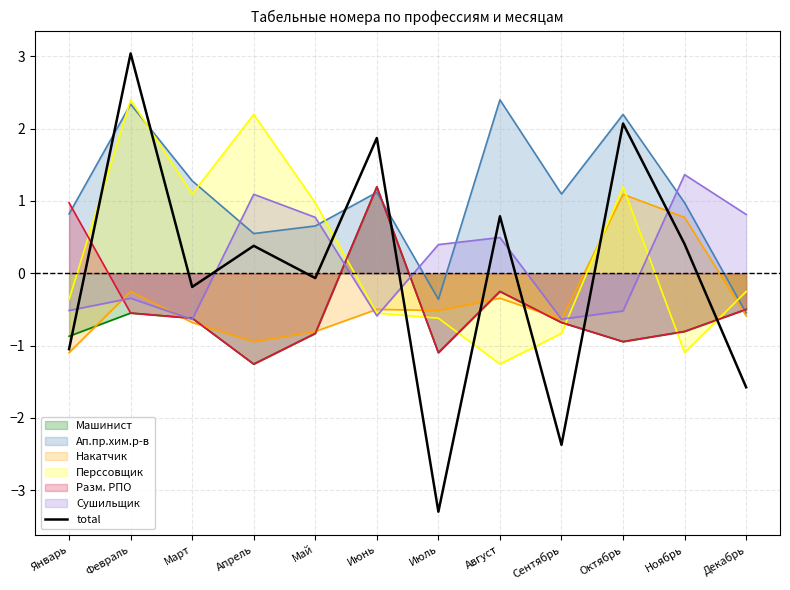

How many negative values are there?

6